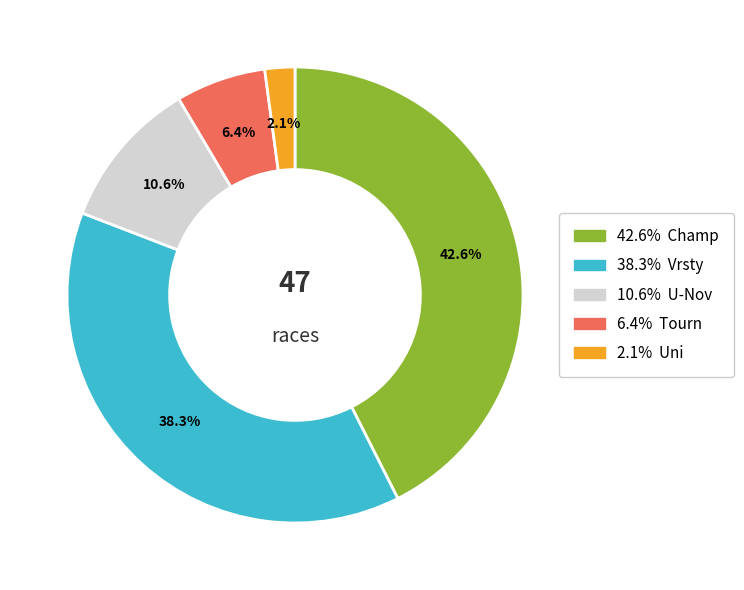

Is there a majority slice in this chart?

No